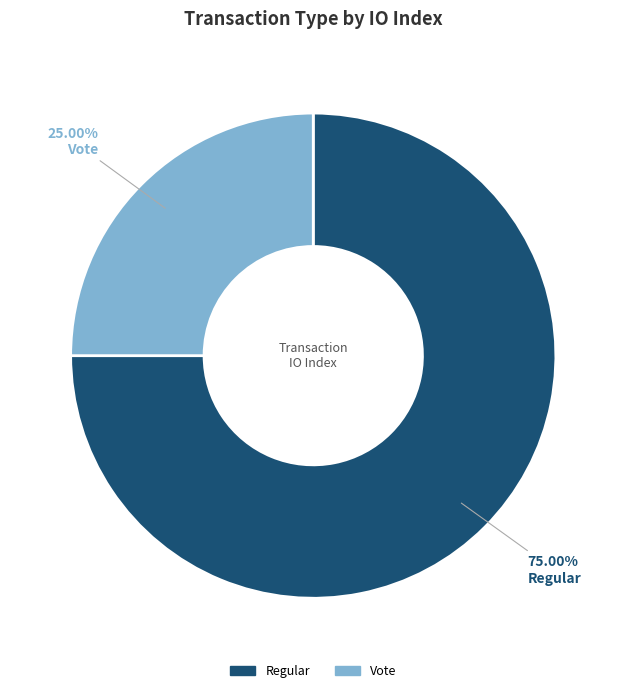

Is there a majority slice in this chart?

Yes